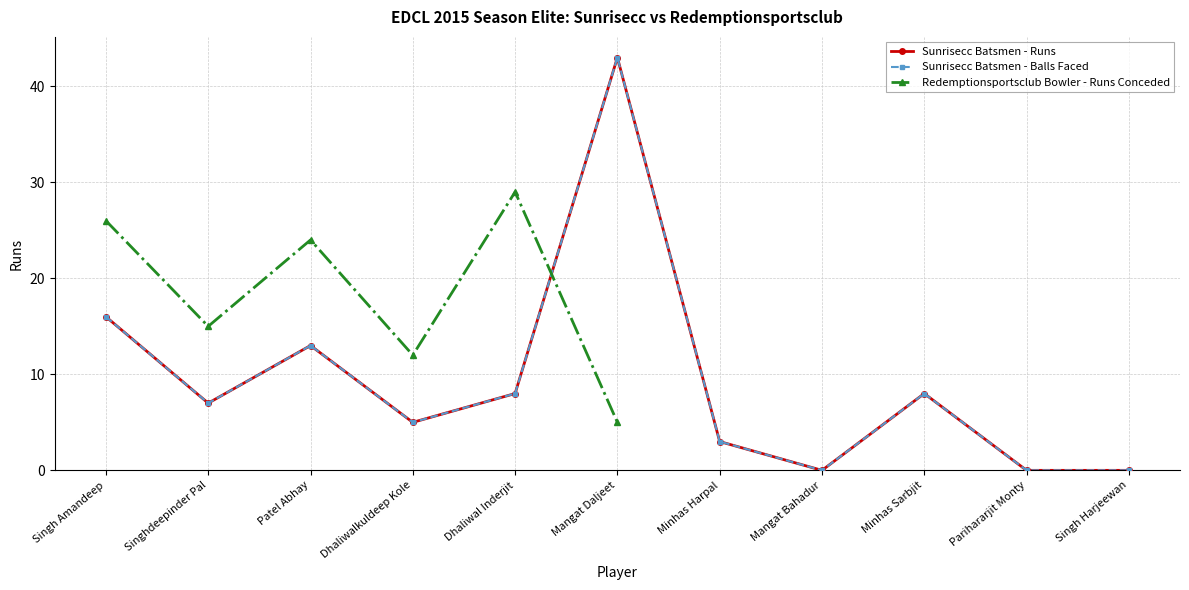

How many lines are shown in the chart?

3